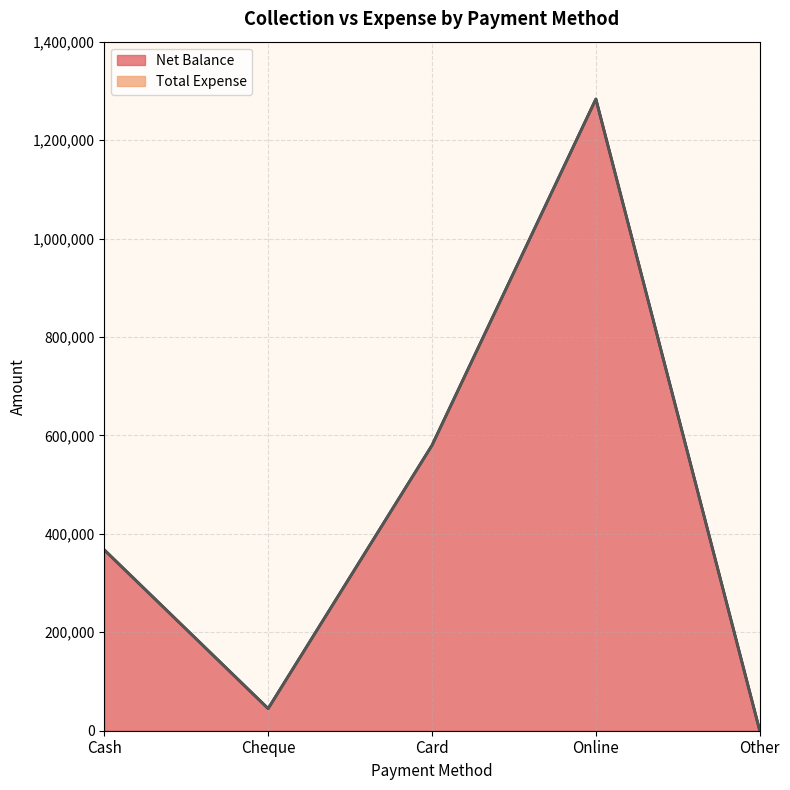

How many data points are less than 367500?

2